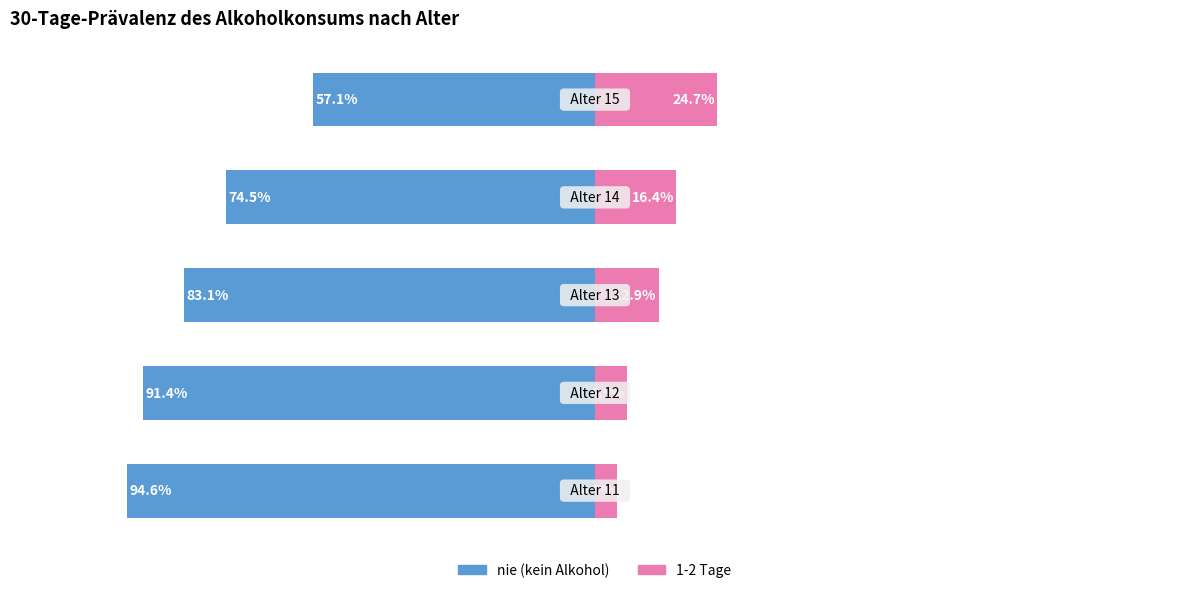

The value of nie at 4 is 97.2. True or false?

False